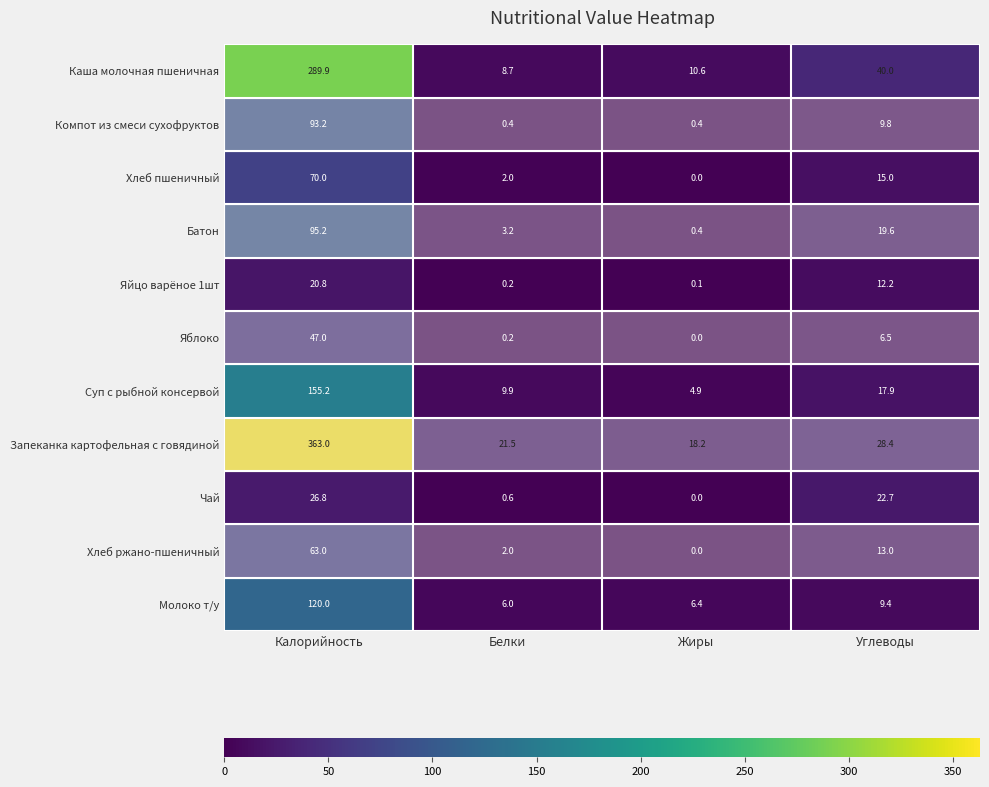

The Хлеб пшеничный series shows 0.0 at Жиры. True or false?

True